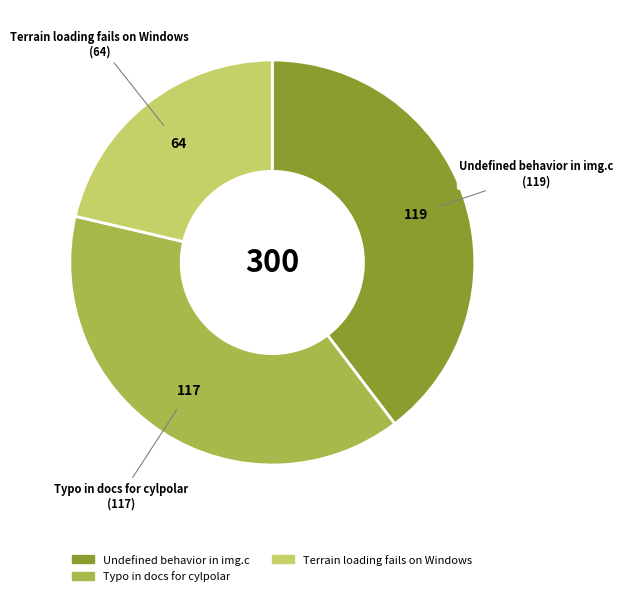

How many segments does this pie chart have?

3